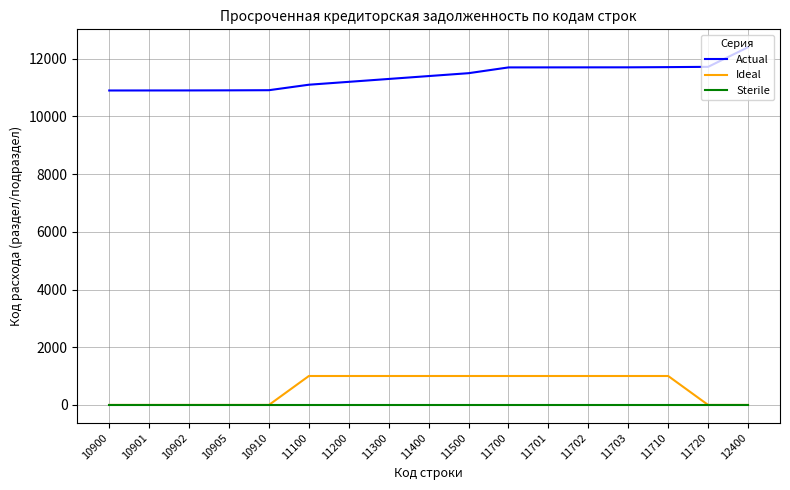

Is the value of Actual at 11700 greater than the value of Sterile at 11300?

Yes